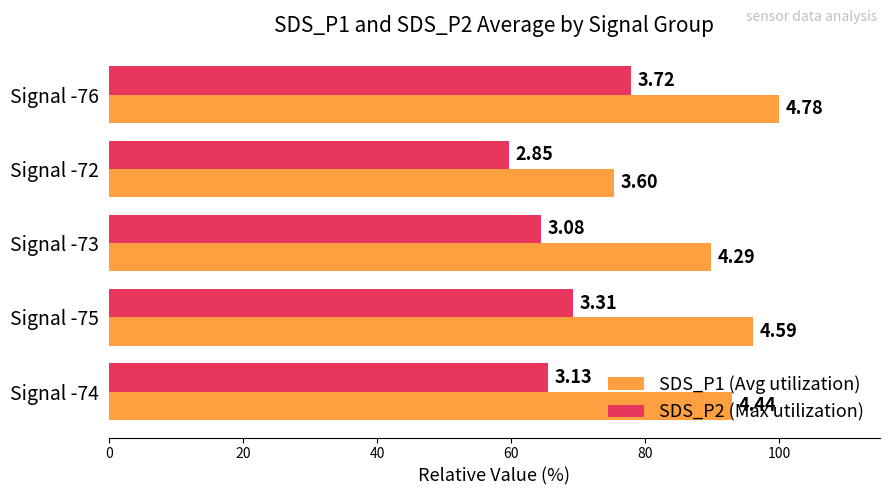

What is the difference between the maximum and minimum values in the SDS_P2 (Max utilization) series?

18.2